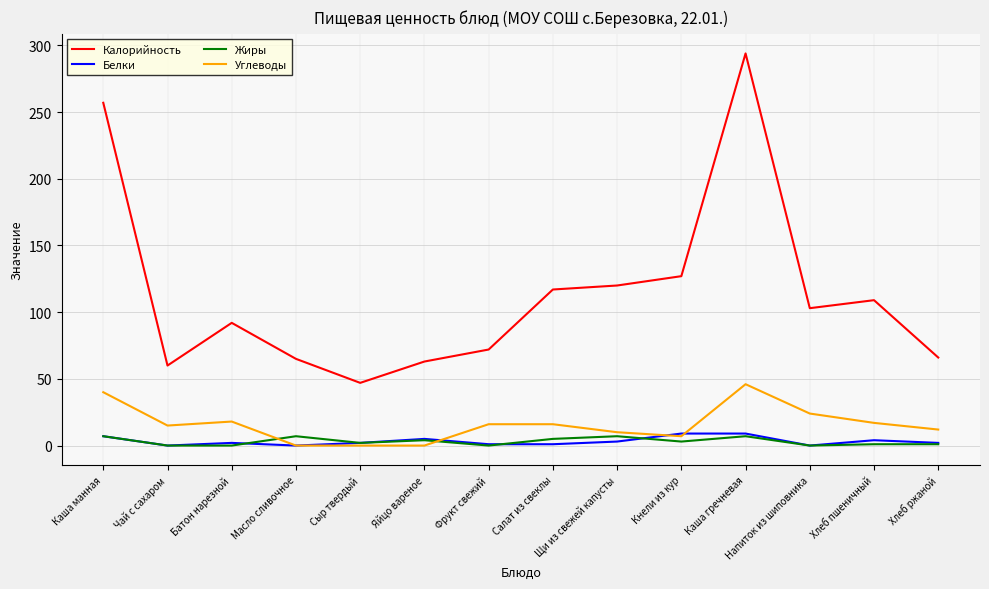

How many lines are shown in the chart?

4